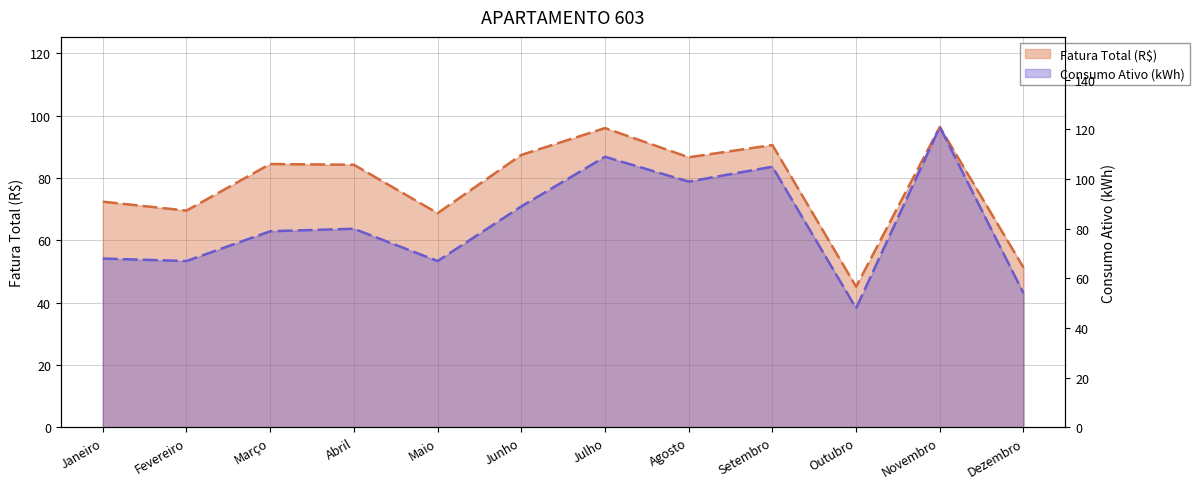

Where does the Consumo Ativo (kWh) series first go above 80?

Junho